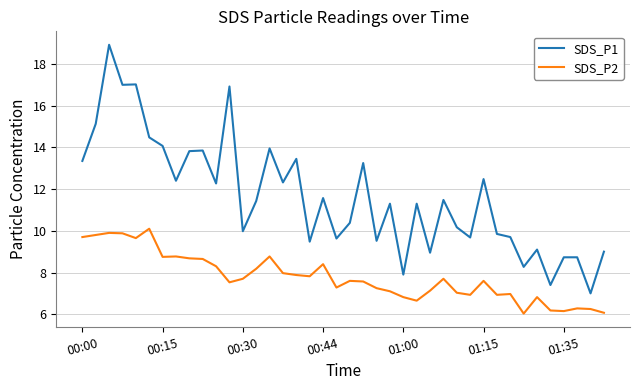

What is the sum of all SDS_P2 values?

310.8